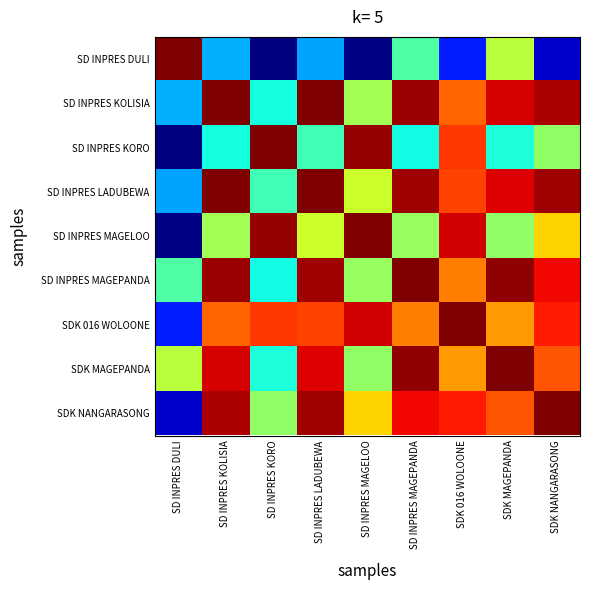

Reading left to right, extract all data points from this chart.

SD INPRES DULI: SD INPRES DULI=1.0	SD INPRES KOLISIA=0.3	SD INPRES KORO=0.0	SD INPRES LADUBEWA=0.3	SD INPRES MAGELOO=0.0	SD INPRES MAGEPANDA=0.4	SDK 016 WOLOONE=0.2	SDK MAGEPANDA=0.6	SDK NANGARASONG=0.1
SD INPRES KOLISIA: SD INPRES DULI=0.3	SD INPRES KOLISIA=1.0	SD INPRES KORO=0.4	SD INPRES LADUBEWA=1.0	SD INPRES MAGELOO=0.5	SD INPRES MAGEPANDA=1.0	SDK 016 WOLOONE=0.8	SDK MAGEPANDA=0.9	SDK NANGARASONG=1.0
SD INPRES KORO: SD INPRES DULI=0.0	SD INPRES KOLISIA=0.4	SD INPRES KORO=1.0	SD INPRES LADUBEWA=0.4	SD INPRES MAGELOO=1.0	SD INPRES MAGEPANDA=0.4	SDK 016 WOLOONE=0.8	SDK MAGEPANDA=0.4	SDK NANGARASONG=0.5
SD INPRES LADUBEWA: SD INPRES DULI=0.3	SD INPRES KOLISIA=1.0	SD INPRES KORO=0.4	SD INPRES LADUBEWA=1.0	SD INPRES MAGELOO=0.6	SD INPRES MAGEPANDA=1.0	SDK 016 WOLOONE=0.8	SDK MAGEPANDA=0.9	SDK NANGARASONG=1.0
SD INPRES MAGELOO: SD INPRES DULI=0.0	SD INPRES KOLISIA=0.5	SD INPRES KORO=1.0	SD INPRES LADUBEWA=0.6	SD INPRES MAGELOO=1.0	SD INPRES MAGEPANDA=0.5	SDK 016 WOLOONE=0.9	SDK MAGEPANDA=0.5	SDK NANGARASONG=0.7
SD INPRES MAGEPANDA: SD INPRES DULI=0.4	SD INPRES KOLISIA=1.0	SD INPRES KORO=0.4	SD INPRES LADUBEWA=1.0	SD INPRES MAGELOO=0.5	SD INPRES MAGEPANDA=1.0	SDK 016 WOLOONE=0.8	SDK MAGEPANDA=1.0	SDK NANGARASONG=0.9
SDK 016 WOLOONE: SD INPRES DULI=0.2	SD INPRES KOLISIA=0.8	SD INPRES KORO=0.8	SD INPRES LADUBEWA=0.8	SD INPRES MAGELOO=0.9	SD INPRES MAGEPANDA=0.8	SDK 016 WOLOONE=1.0	SDK MAGEPANDA=0.7	SDK NANGARASONG=0.9
SDK MAGEPANDA: SD INPRES DULI=0.6	SD INPRES KOLISIA=0.9	SD INPRES KORO=0.4	SD INPRES LADUBEWA=0.9	SD INPRES MAGELOO=0.5	SD INPRES MAGEPANDA=1.0	SDK 016 WOLOONE=0.7	SDK MAGEPANDA=1.0	SDK NANGARASONG=0.8
SDK NANGARASONG: SD INPRES DULI=0.1	SD INPRES KOLISIA=1.0	SD INPRES KORO=0.5	SD INPRES LADUBEWA=1.0	SD INPRES MAGELOO=0.7	SD INPRES MAGEPANDA=0.9	SDK 016 WOLOONE=0.9	SDK MAGEPANDA=0.8	SDK NANGARASONG=1.0